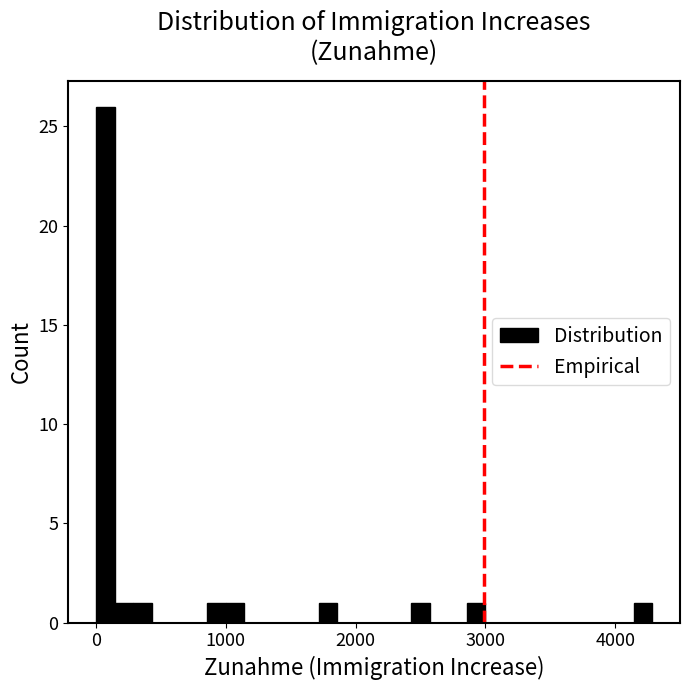

Around what value on the x-axis is the tallest bar? Give the approximate position of its centre, as read against the axis.

100